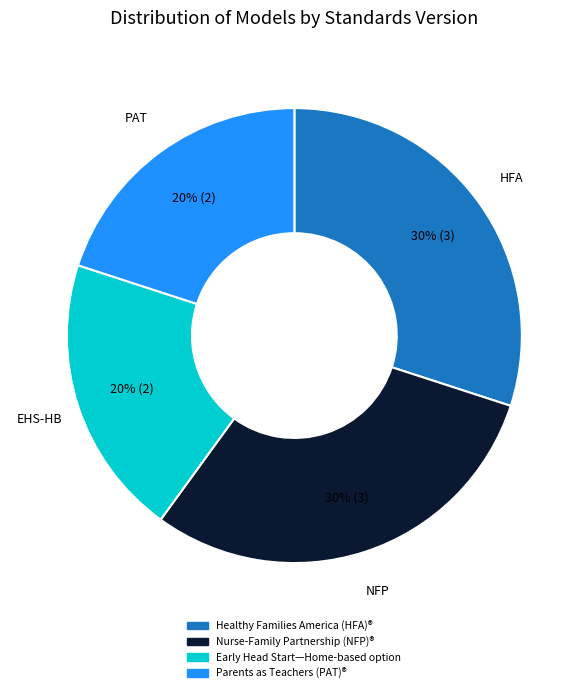

To the nearest percent, what is the difference between the Healthy Families America (HFA)® and Parents as Teachers (PAT)® slice percentages?

10%